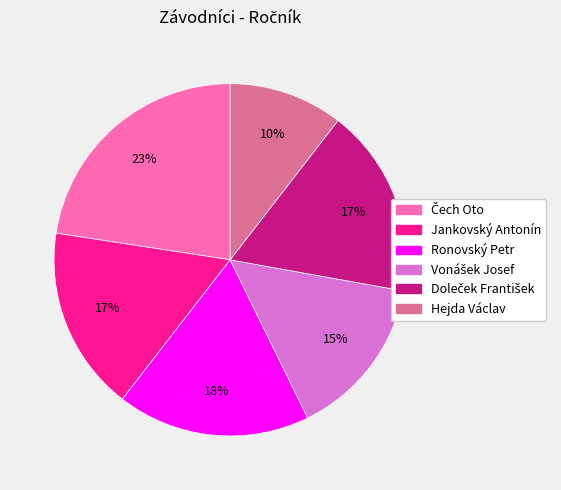

Count the number of slices in the pie.

6